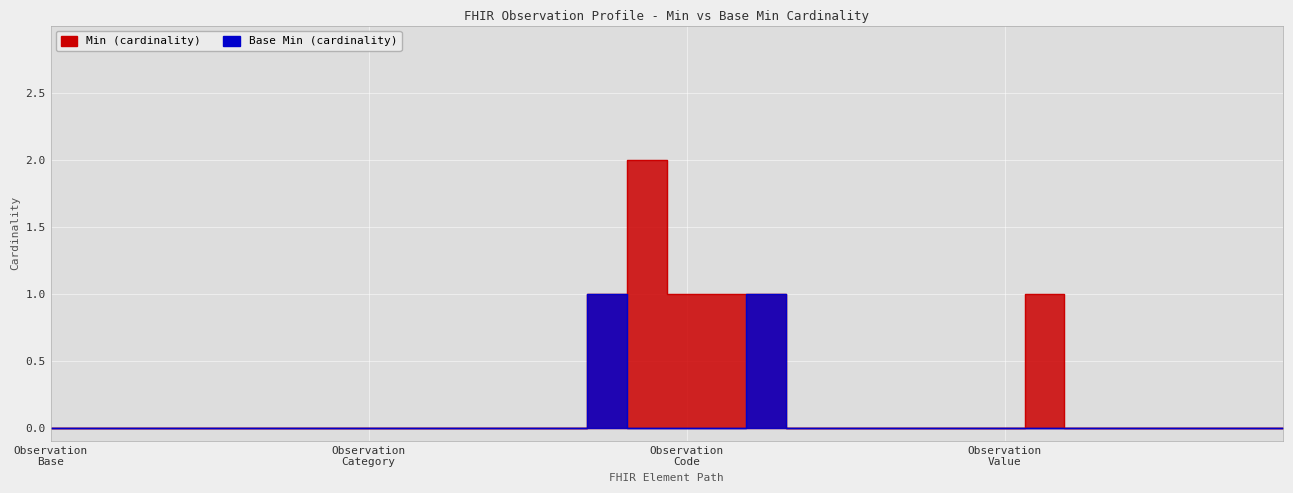

True or false: Min and Base Min intersect in this chart.

False